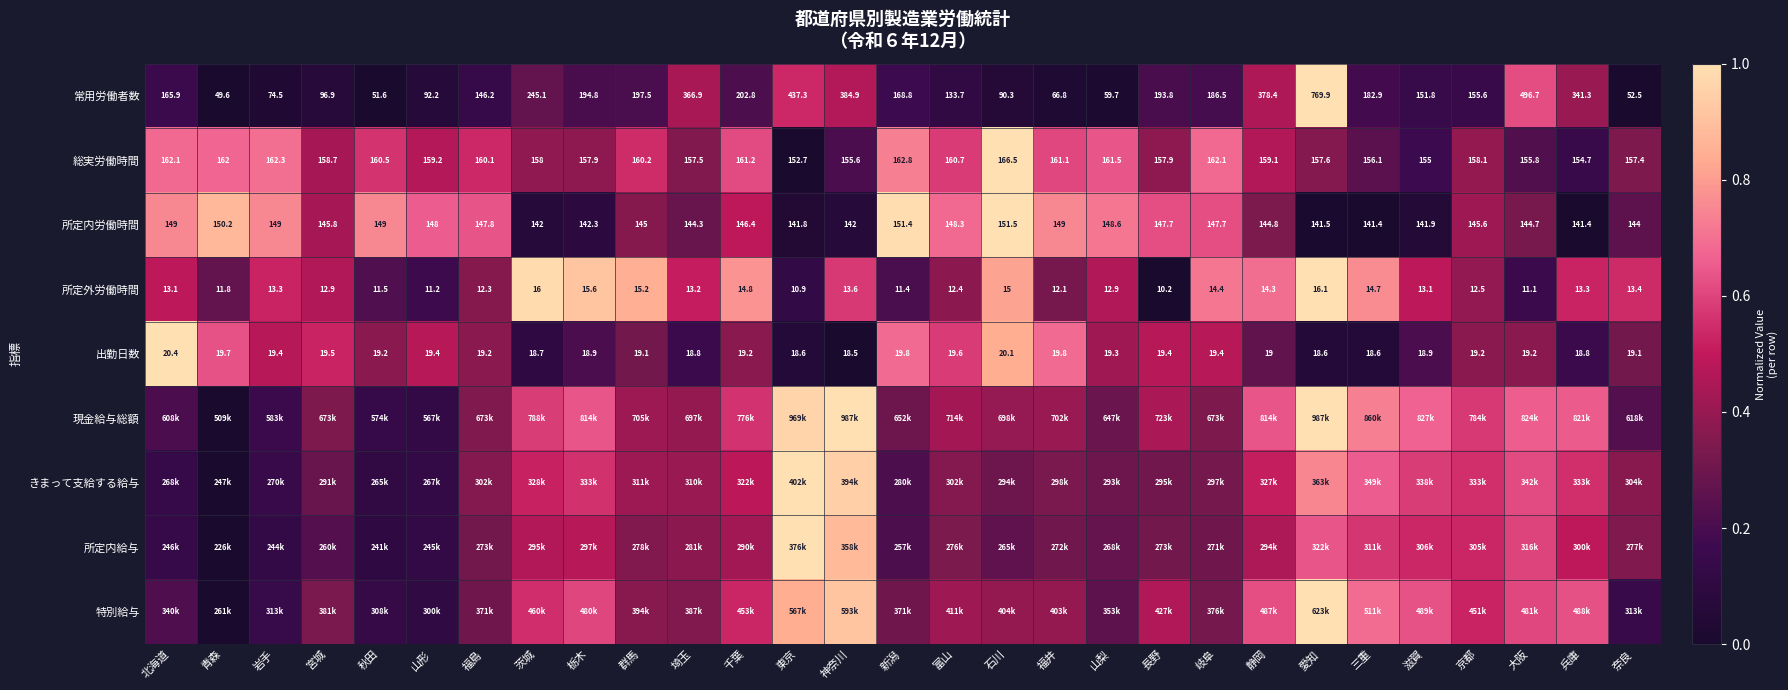

Which category has the highest value in the 所定内労働時間 series?

石川